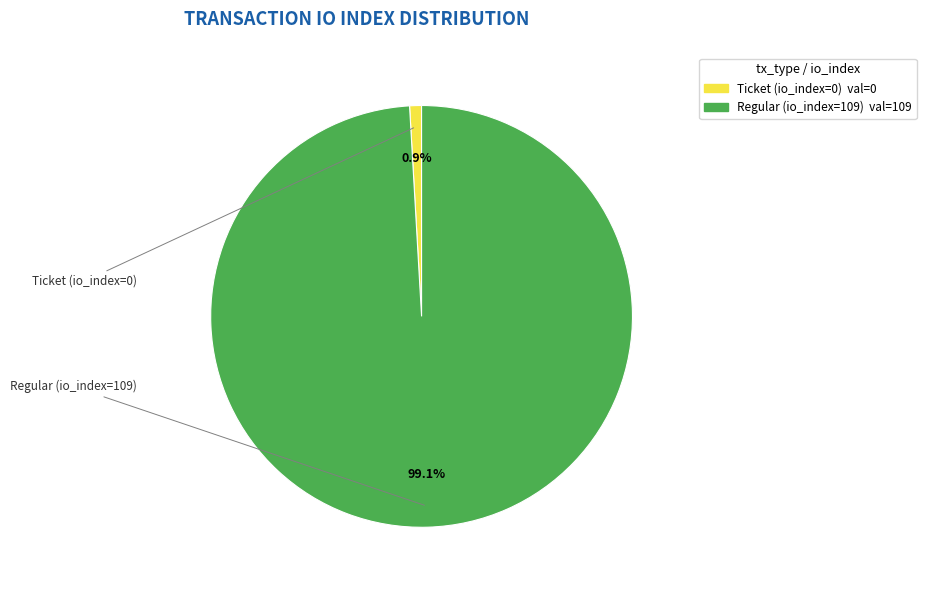

Which category accounts for the majority?

Regular (io_index=109)